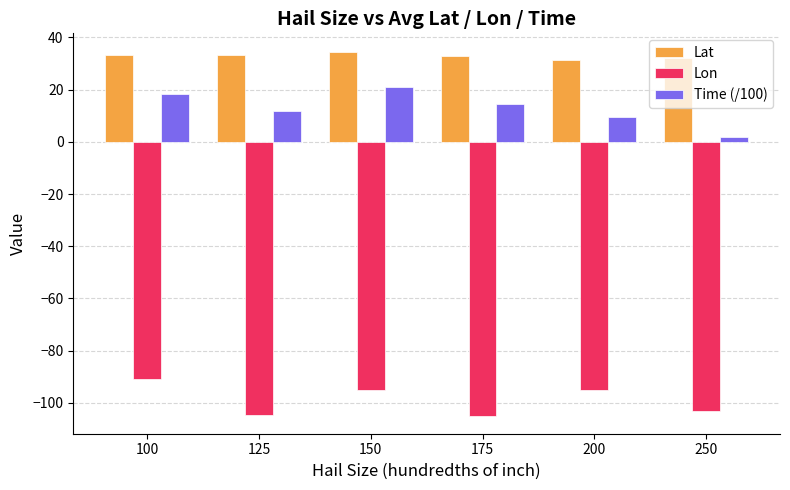

Count the number of data series in this chart.

3